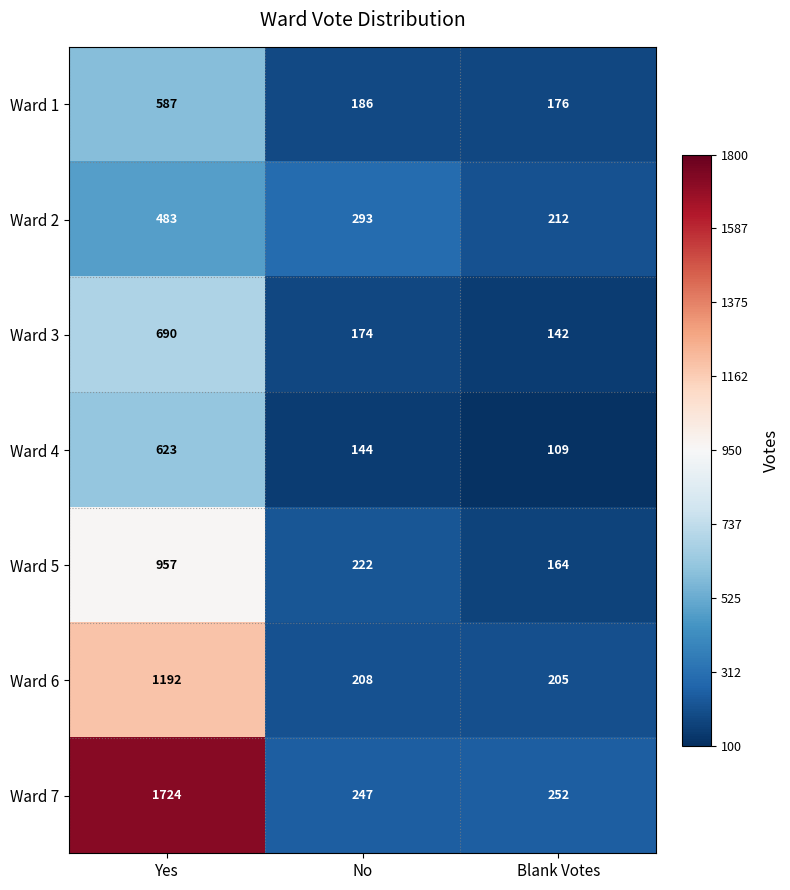

Reading left to right, what are all the values shown in this chart?

Ward 1: 587	186	176
Ward 2: 483	293	212
Ward 3: 690	174	142
Ward 4: 623	144	109
Ward 5: 957	222	164
Ward 6: 1192	208	205
Ward 7: 1724	247	252